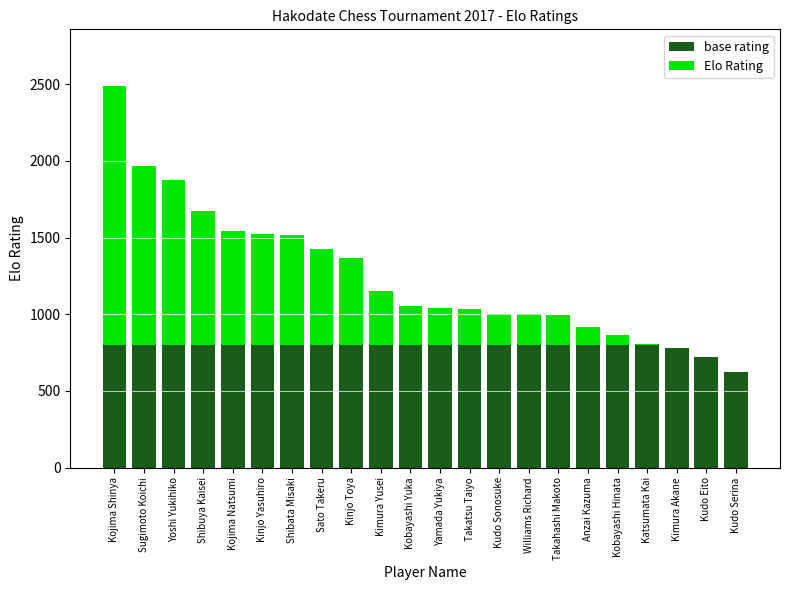

Count the number of data series in this chart.

2